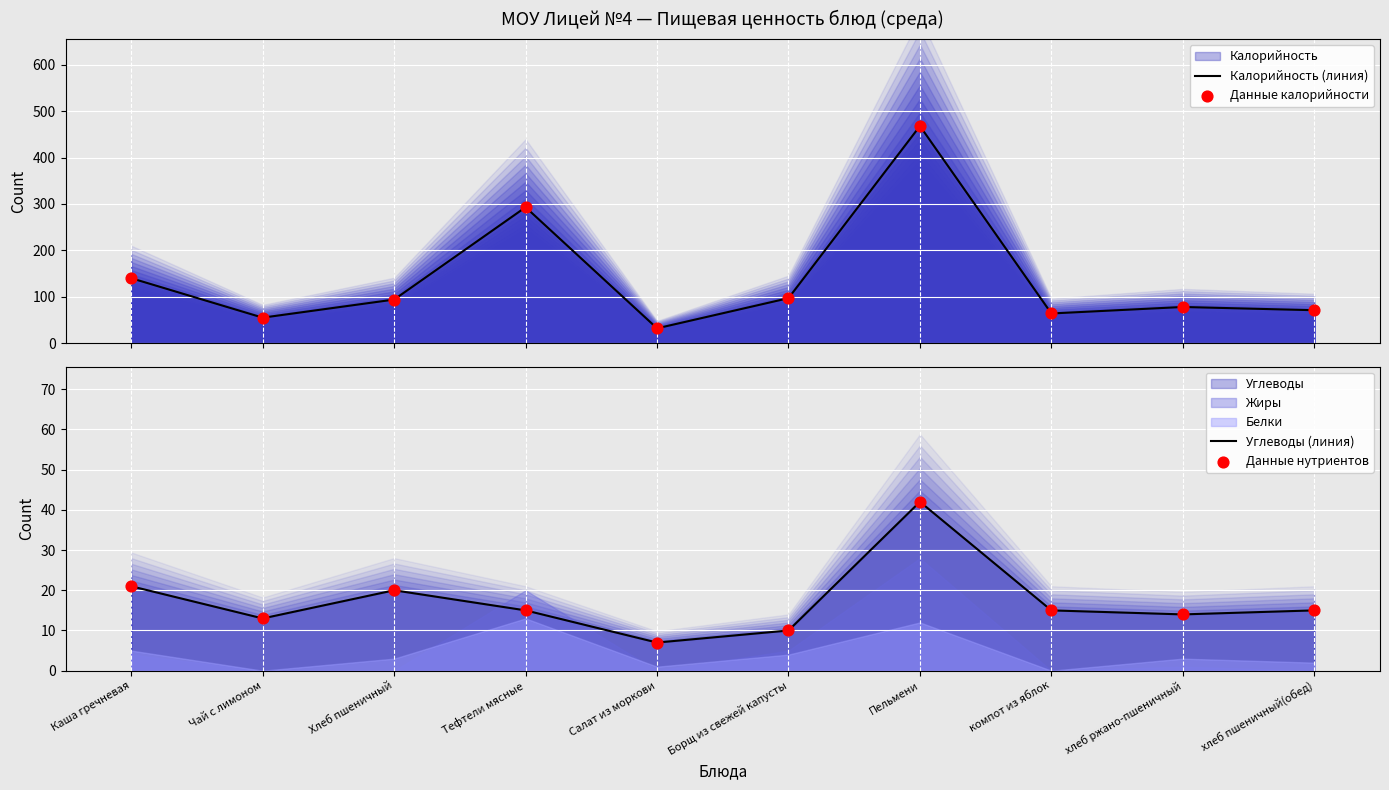

Which series contains the highest Y value?

Калорийность (линия)